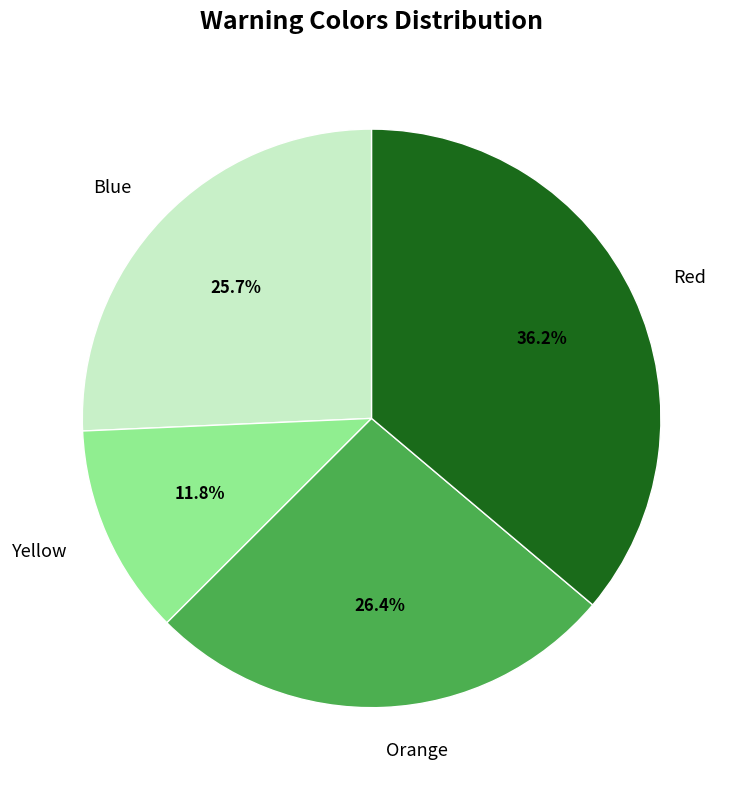

Is it true that Orange is 26% of the pie?

True